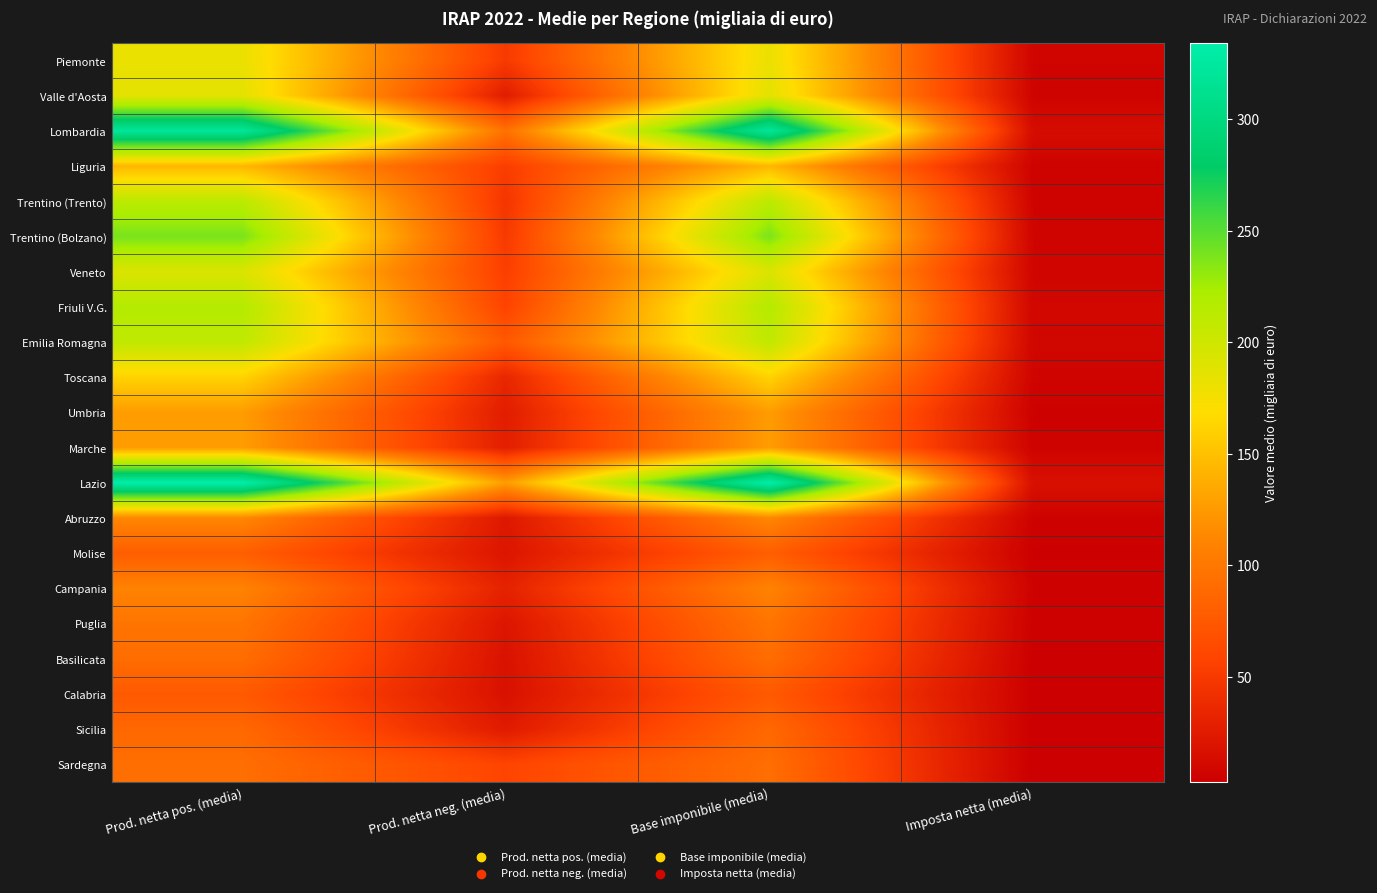

What is the maximum value shown in the chart?

333.9